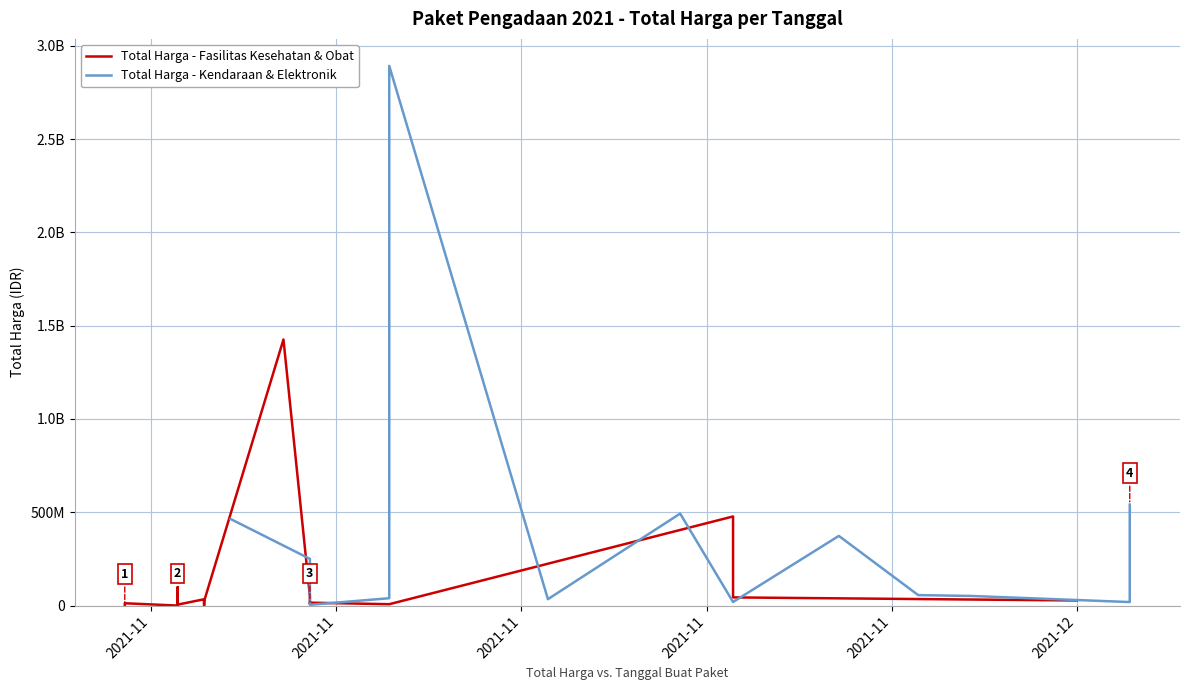

What is the sum of all Total Harga (Kendaraan & Elektronik) values?

5237859900